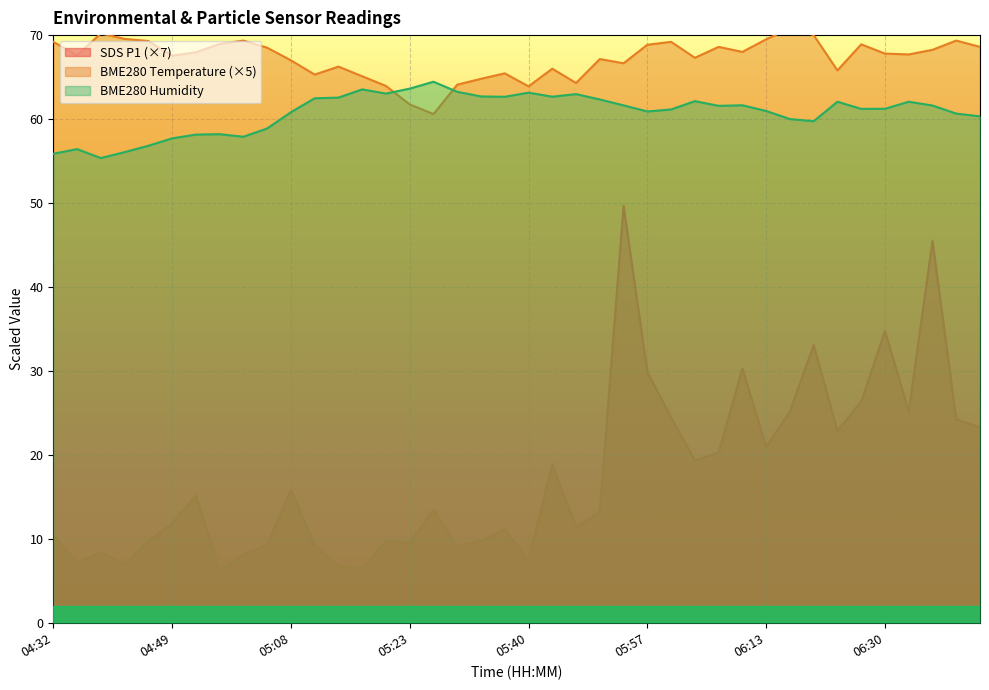

Which series has the largest range (max minus min)?

SDS_P1